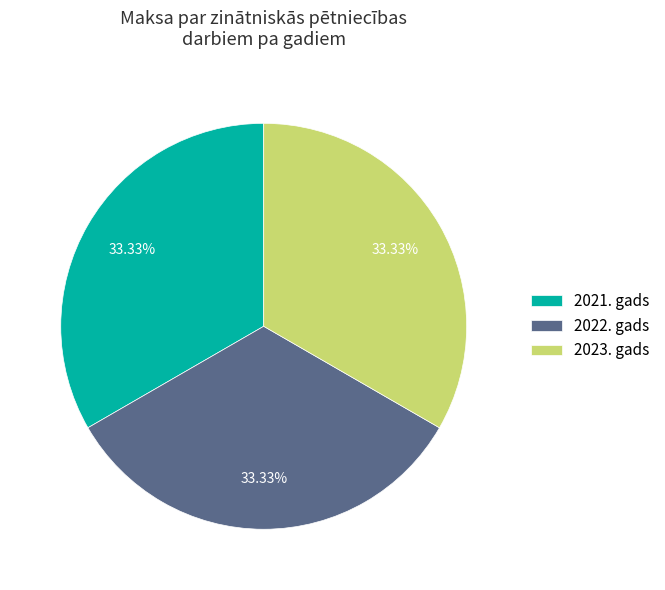

What is the ratio of the value at 2022. gads to the value at 2023. gads?

1.0